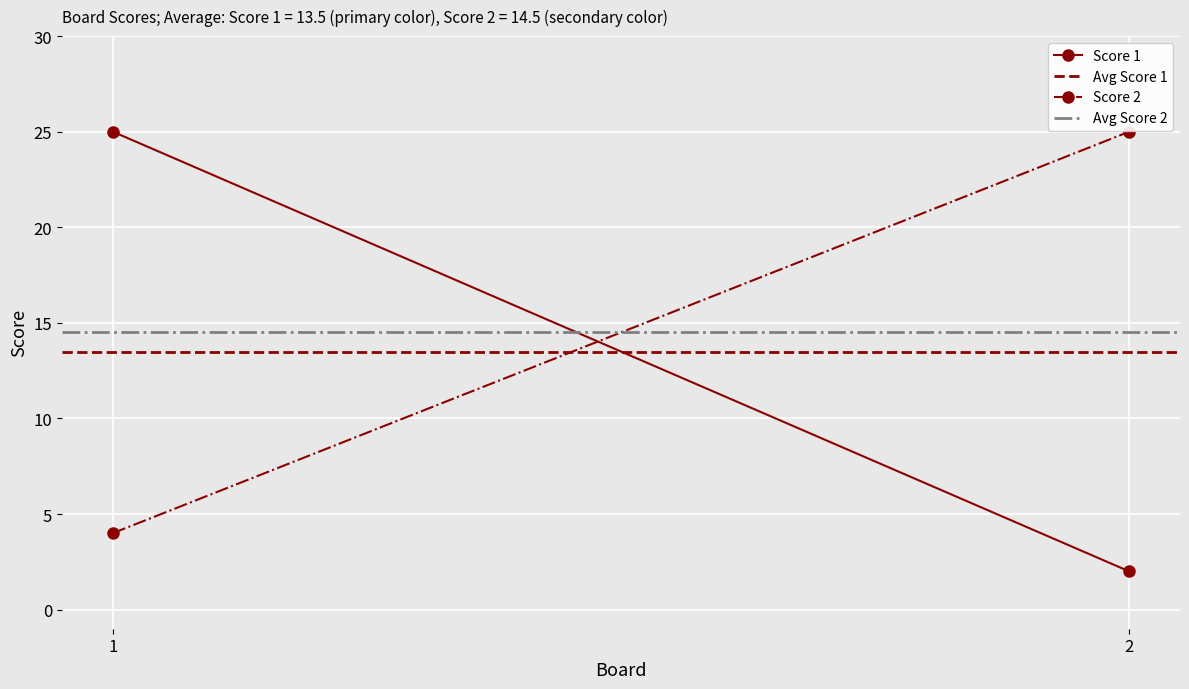

What is the difference between the highest and lowest values at 2?

23.0